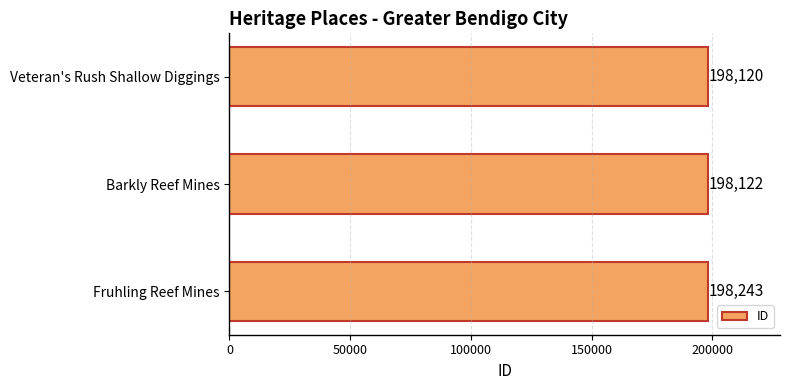

Approximately how many times larger is the value at Barkly Reef Mines compared to Veteran's Rush Shallow Diggings?

1.0